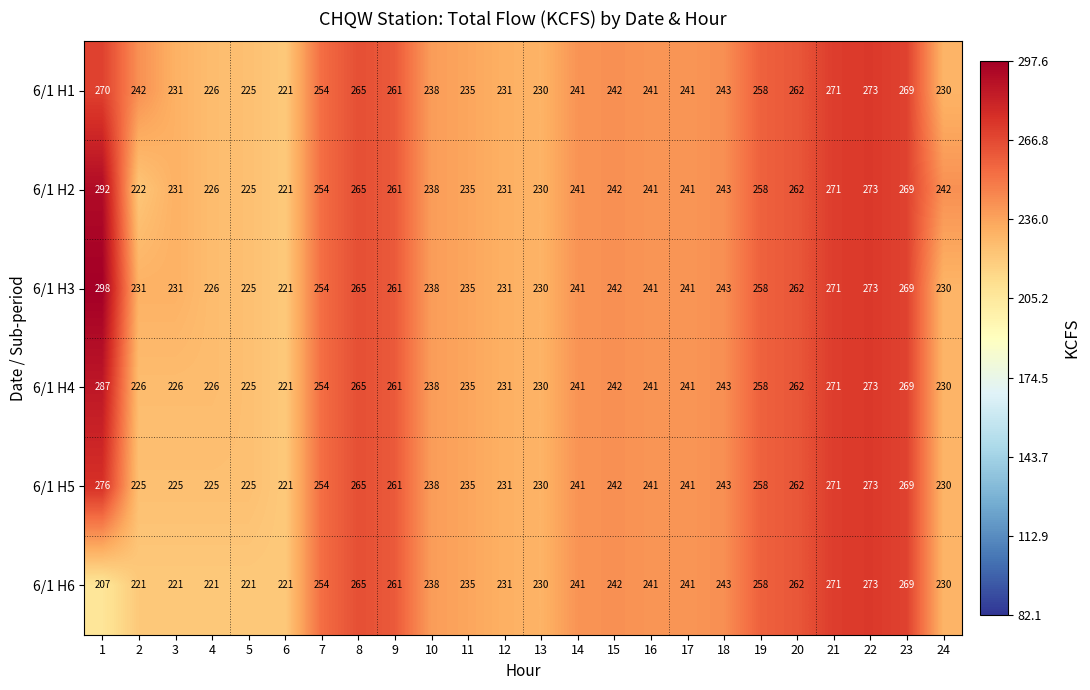

The 6/1 H6 series shows 241 at 14. True or false?

True